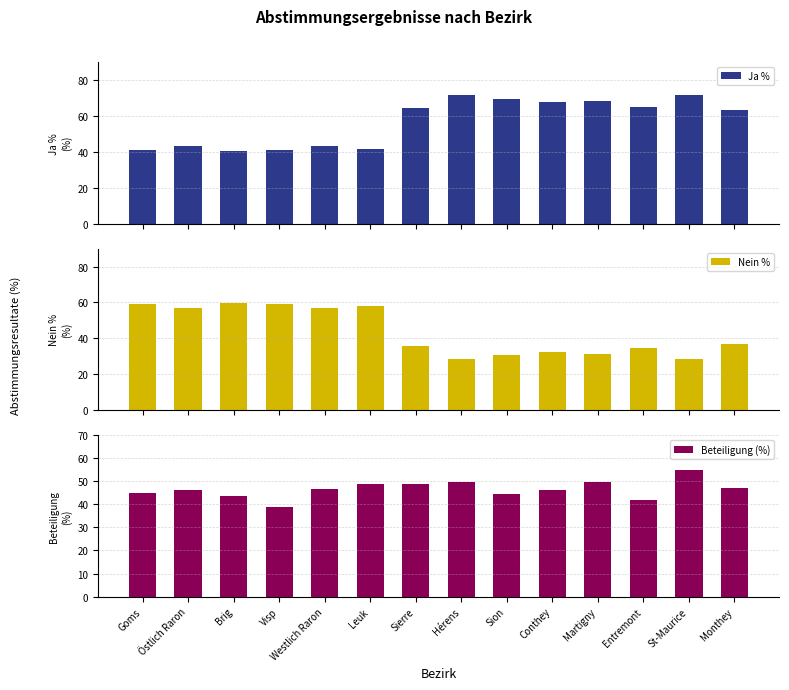

The value of Ja % at Sierre is 64.4. True or false?

True